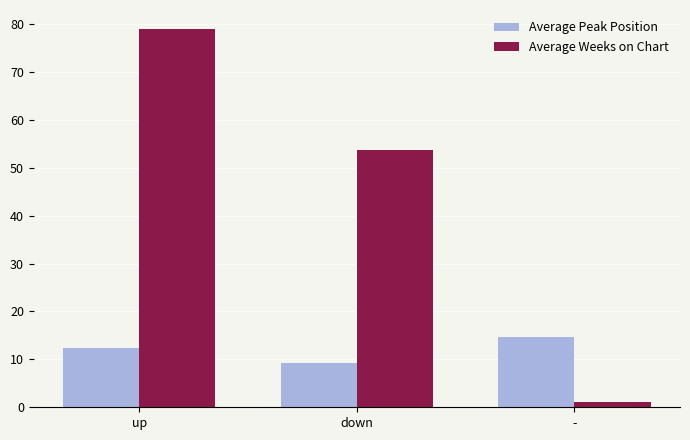

Does the chart contain any negative values?

No